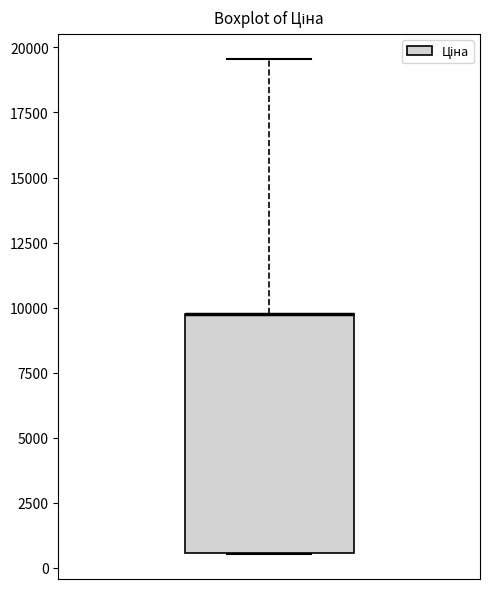

Read this box plot against the y-axis: the position of the median line, the range covered by the box, and the ends of both whiskers. The values are not printed on the chart, so give them approximately, as read against the axis.

median 10000 (drawn on the box's upper edge), box 500 to 10000, whiskers 500 to 19500